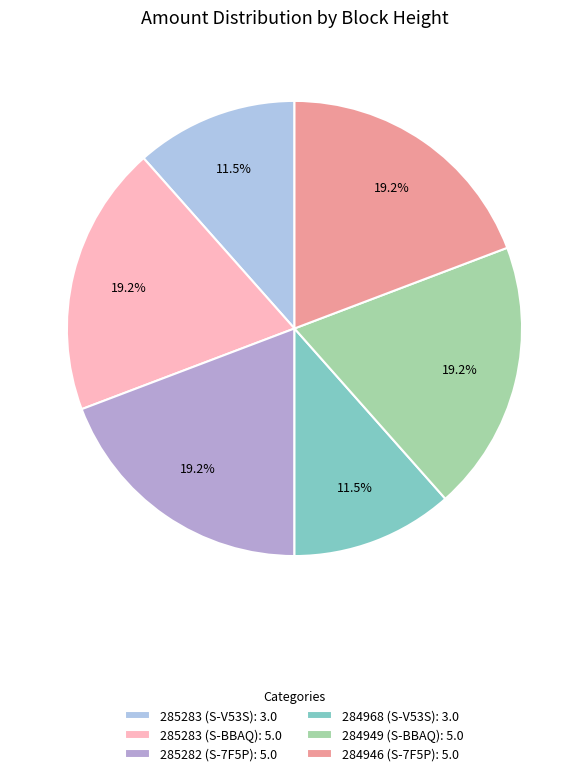

Approximately how many times larger is the value at 284946 (S-7F5P): 5.0 compared to 285283 (S-BBAQ): 5.0?

1.0